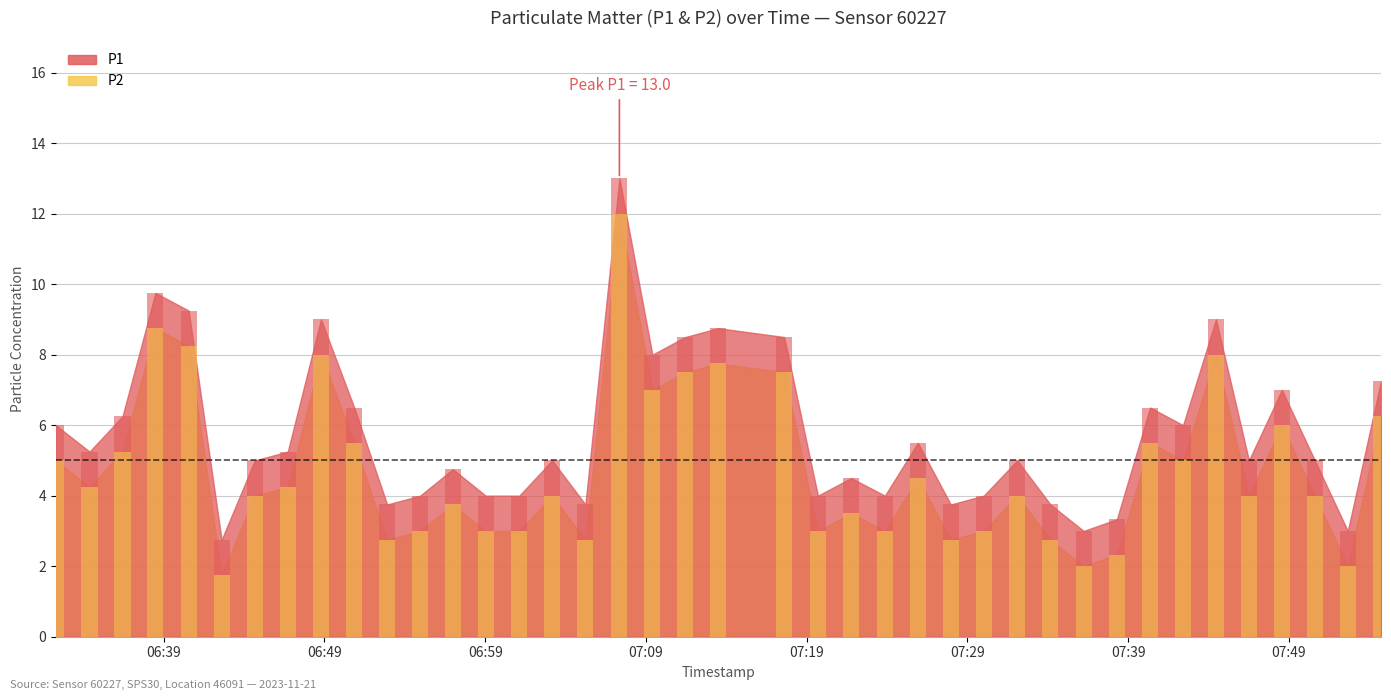

What is the label of the 23rd bar from the left?

07:19